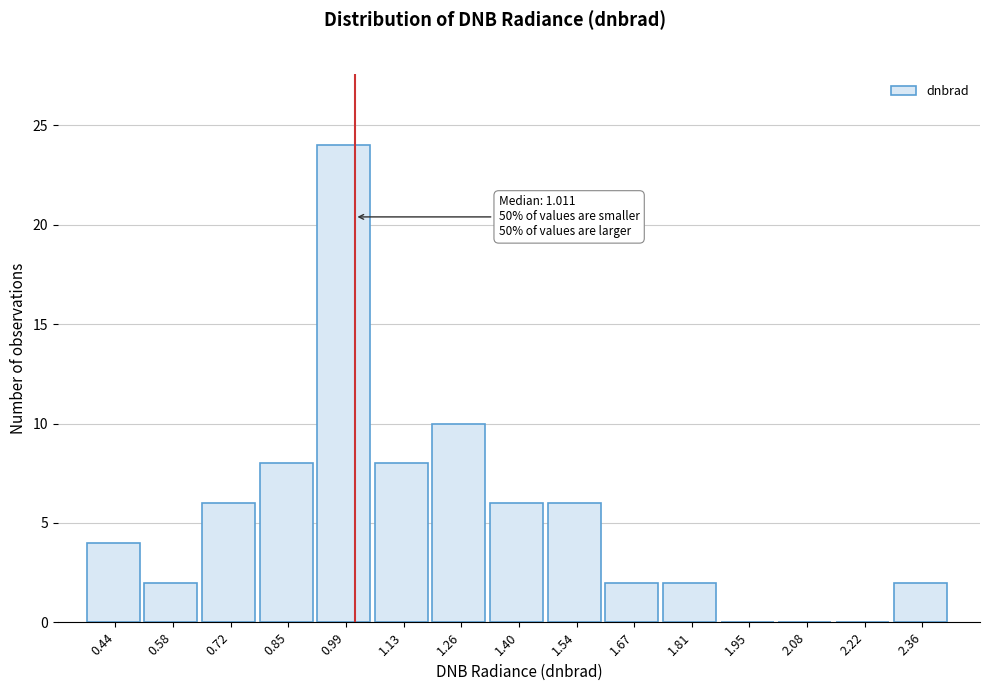

Which range on the x-axis has the tallest bar?

0.92 to 1.06